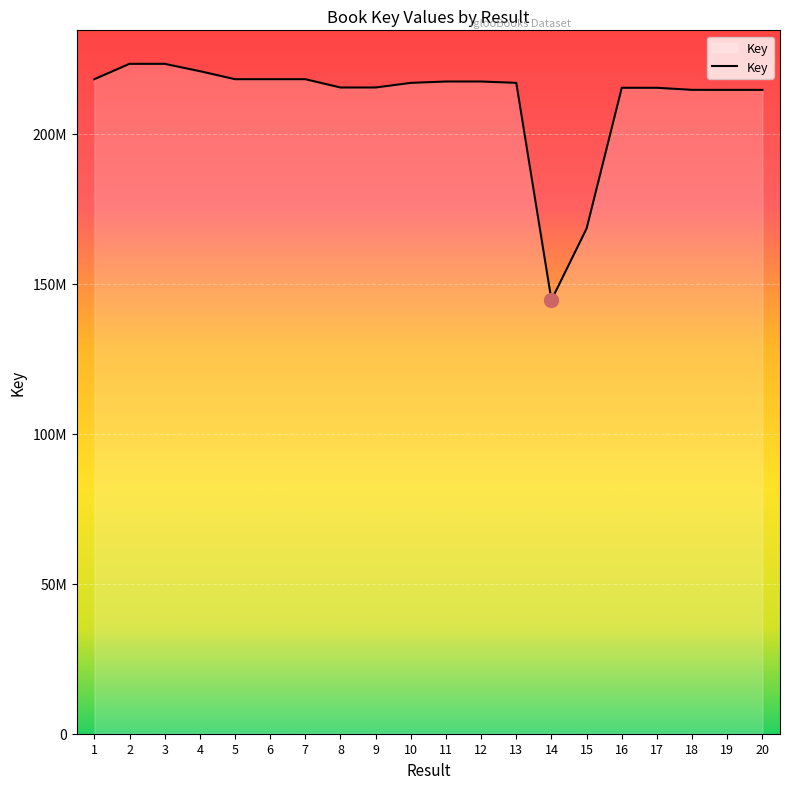

Does the chart display data point markers on the line(s)?

No